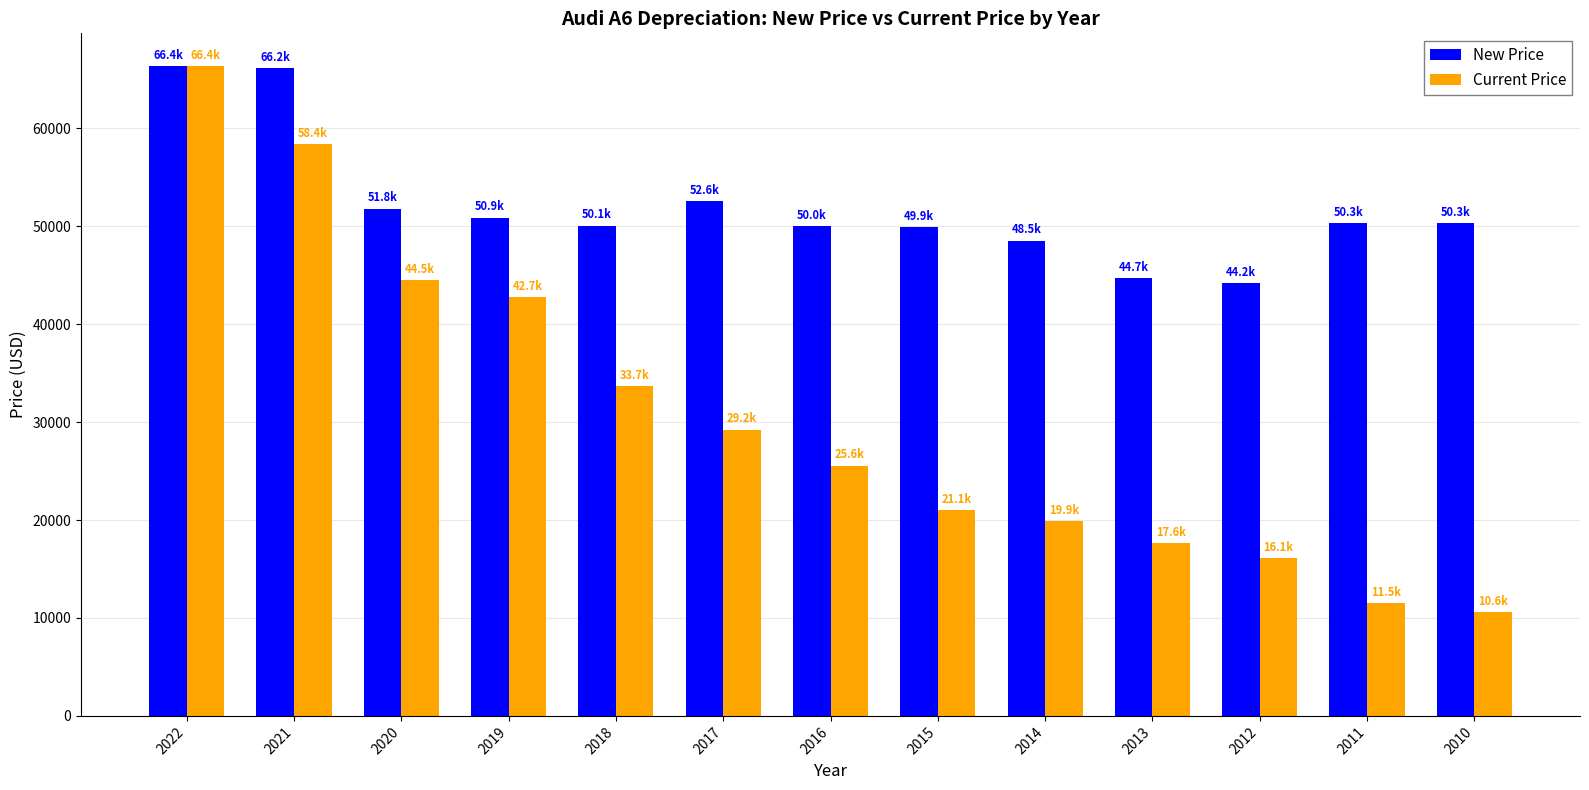

At how many categories does at least one series exceed 20182?

13